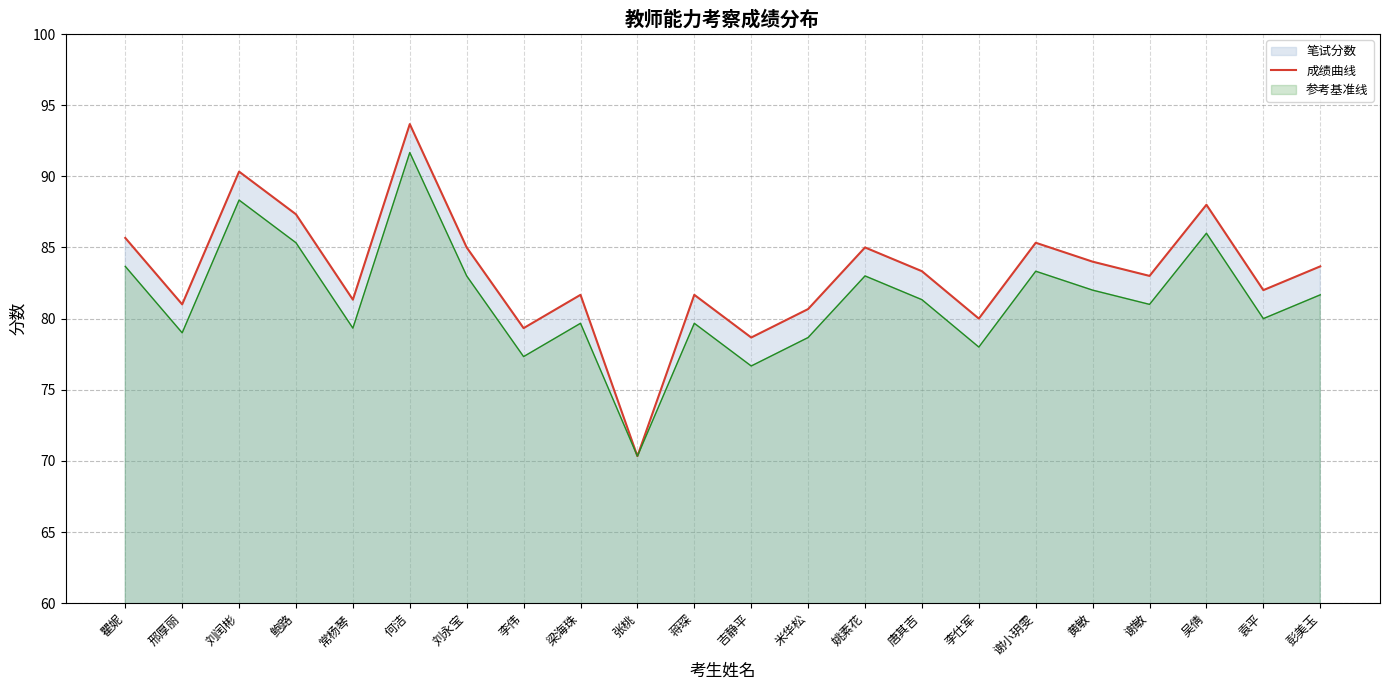

Reading left to right, list all the values displayed in this chart.

85.7	81.0	90.3	87.3	81.3	93.7	85.0	79.3	81.7	70.3	81.7	78.7	80.7	85.0	83.3	80.0	85.3	84.0	83.0	88.0	82.0	83.7